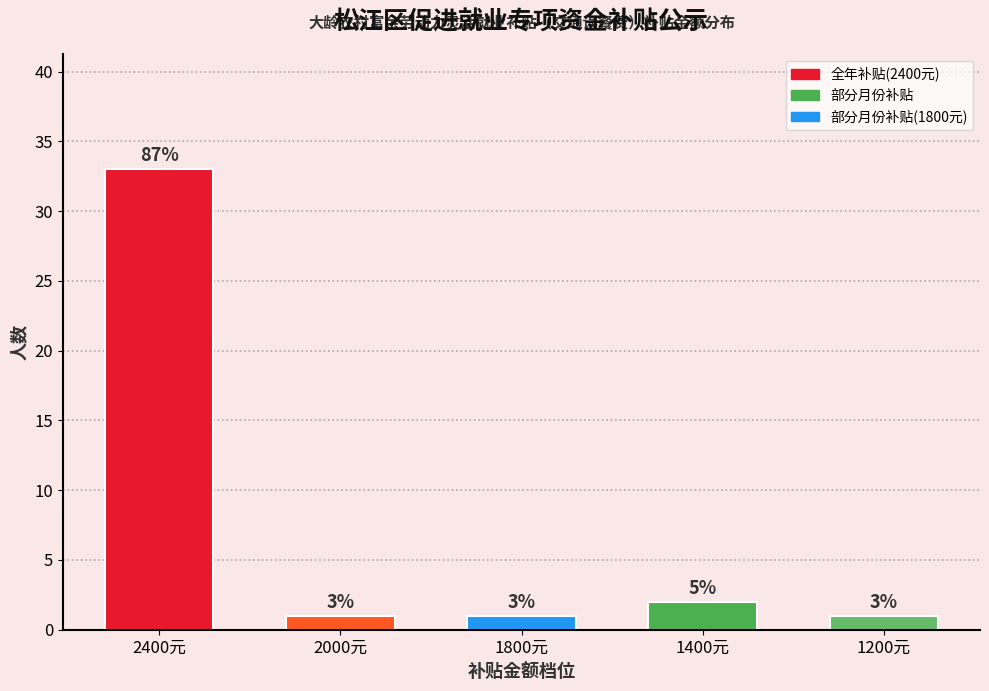

Rank the categories by value from lowest to highest.

2000元, 1800元, 1200元, 1400元, 2400元